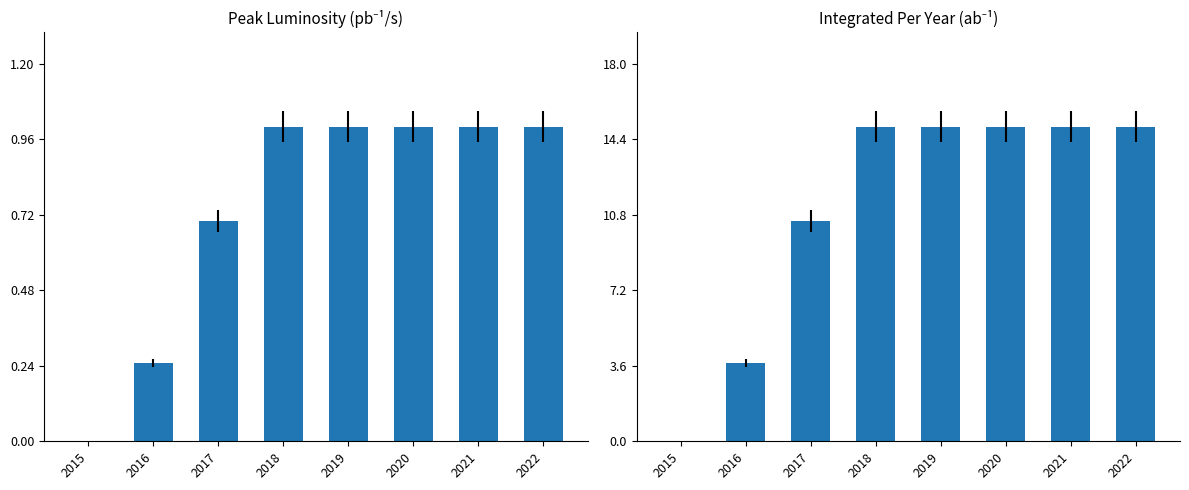

What is the difference between the maximum and minimum values in the Peak Luminosity (pb-1/s) series?

1.0